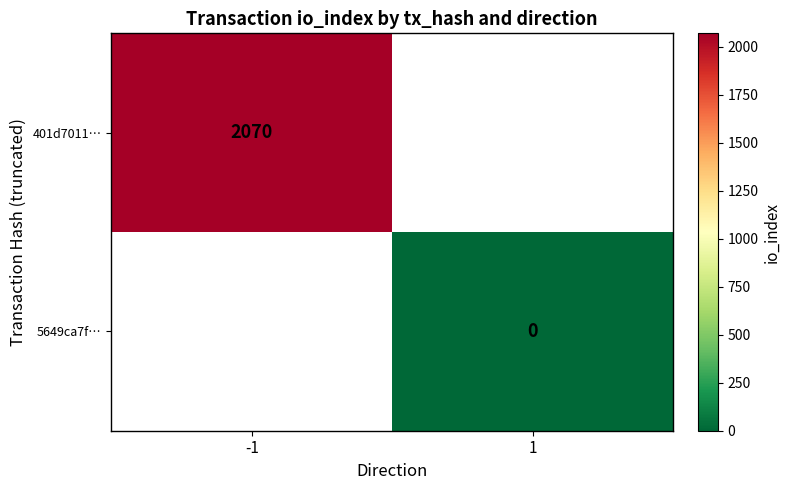

The value of 401d7011… at -1 is 2070. True or false?

True